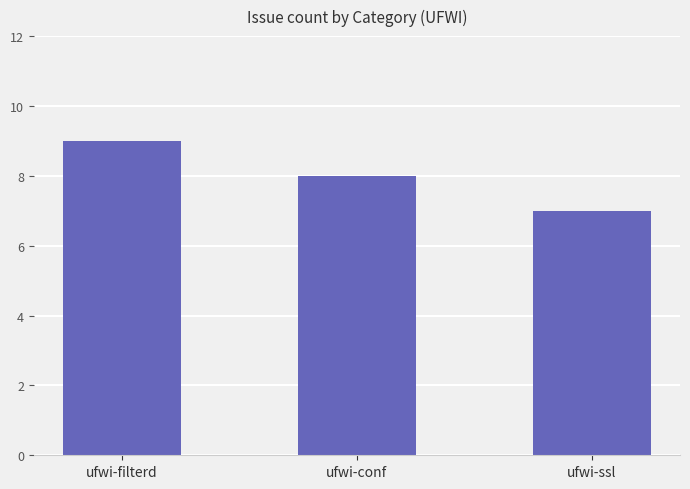

Rank the categories by value from lowest to highest.

ufwi-ssl, ufwi-conf, ufwi-filterd